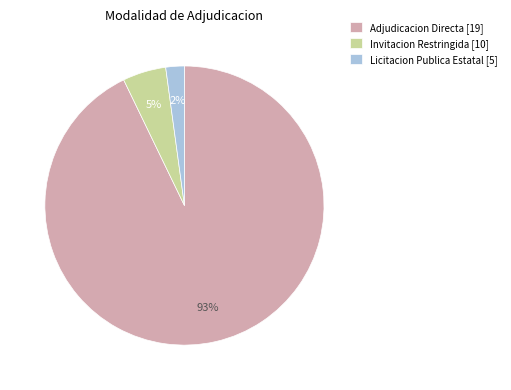

Is it true that Licitacion Publica Estatal [5] is 2% of the pie?

True